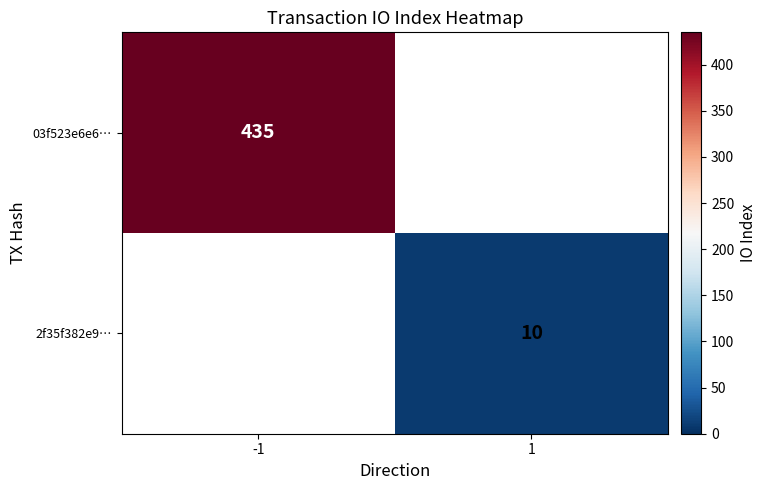

What is the minimum value shown in the chart?

10.0